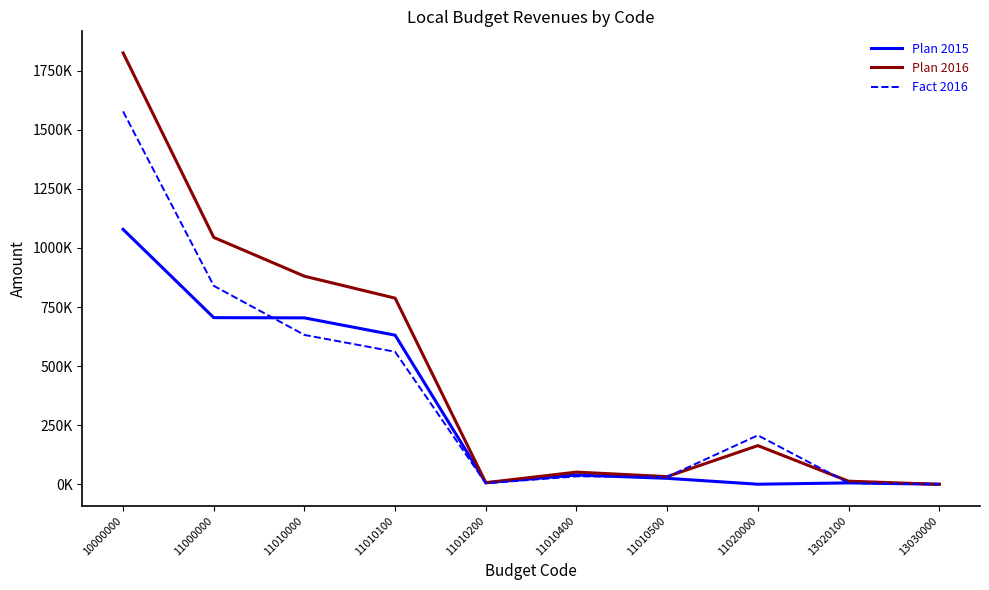

What are all the series names shown in the legend?

Plan 2015, Plan 2016, Fact 2016